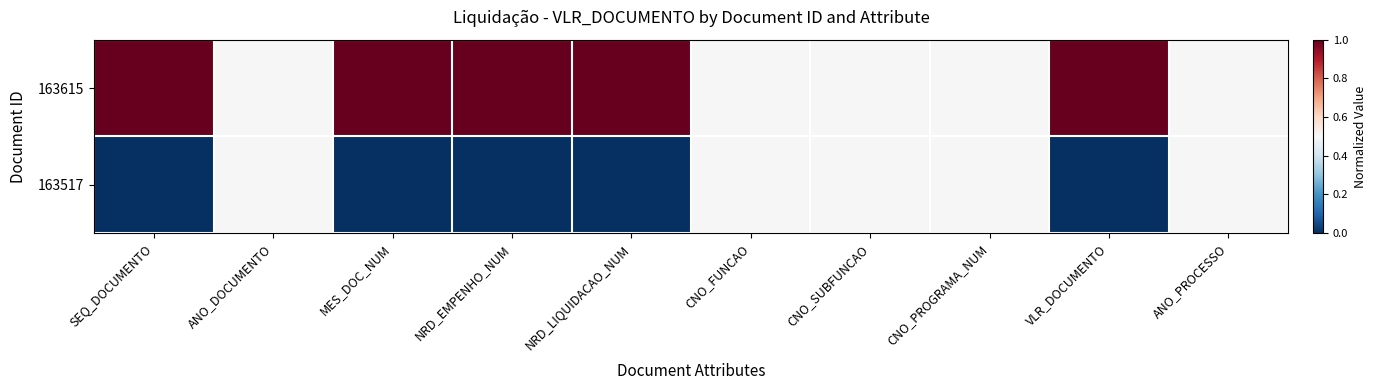

Reading left to right, transcribe all the data shown in this chart.

163615: SEQ_DOCUMENTO=1.0	ANO_DOCUMENTO=0.5	MES_DOC_NUM=1.0	NRD_EMPENHO_NUM=1.0	NRD_LIQUIDACAO_NUM=1.0	CNO_FUNCAO=0.5	CNO_SUBFUNCAO=0.5	CNO_PROGRAMA_NUM=0.5	VLR_DOCUMENTO=1.0	ANO_PROCESSO=0.5
163517: SEQ_DOCUMENTO=0.0	ANO_DOCUMENTO=0.5	MES_DOC_NUM=0.0	NRD_EMPENHO_NUM=0.0	NRD_LIQUIDACAO_NUM=0.0	CNO_FUNCAO=0.5	CNO_SUBFUNCAO=0.5	CNO_PROGRAMA_NUM=0.5	VLR_DOCUMENTO=0.0	ANO_PROCESSO=0.5